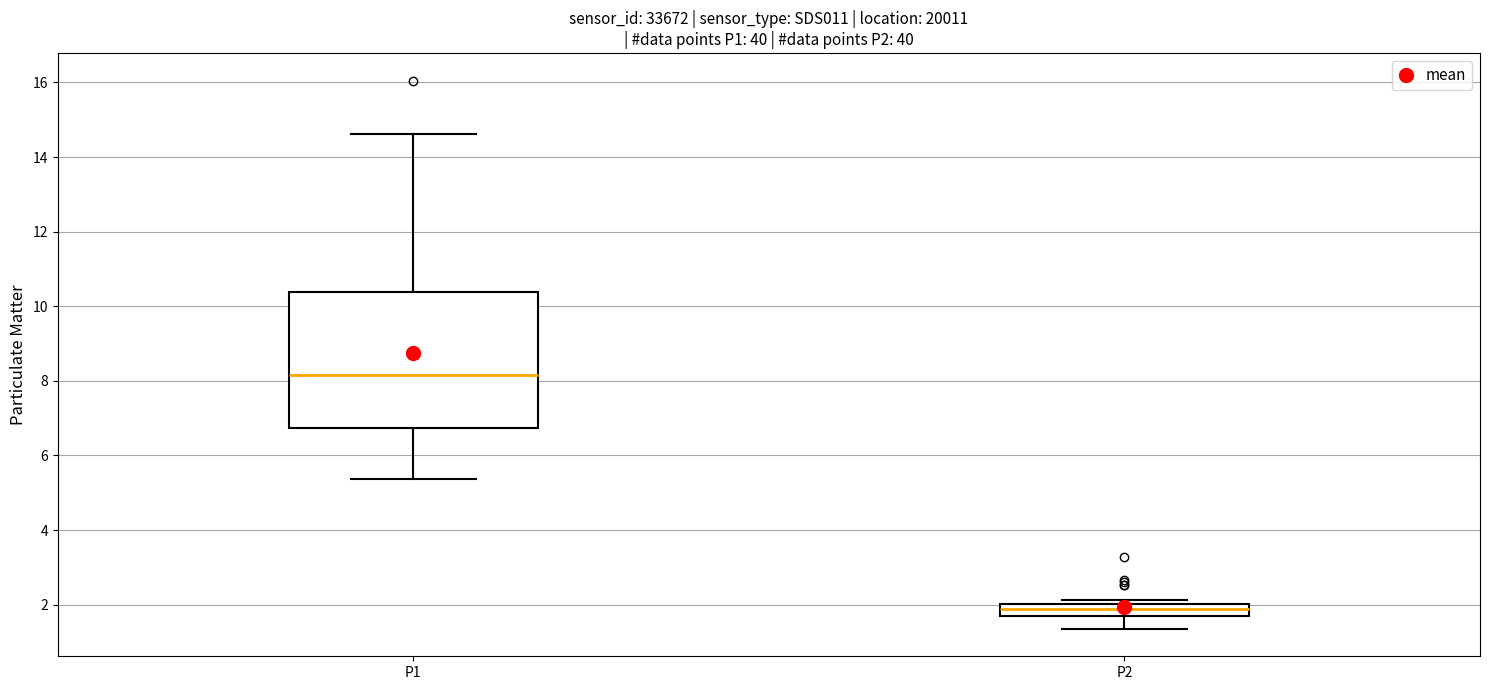

Reading left to right, transcribe this box plot: for each box, give where its median line is, the range the box spans, and where its two whiskers end, as read against the y-axis. The values are not printed on the chart, so give them approximately, as read against the axis.

P1: median 8.2, box 6.8 to 10.4, whiskers 5.4 to 14.6
P2: median 1.8 (inside the box), box 1.8 to 2.0, whiskers 1.4 to 2.2